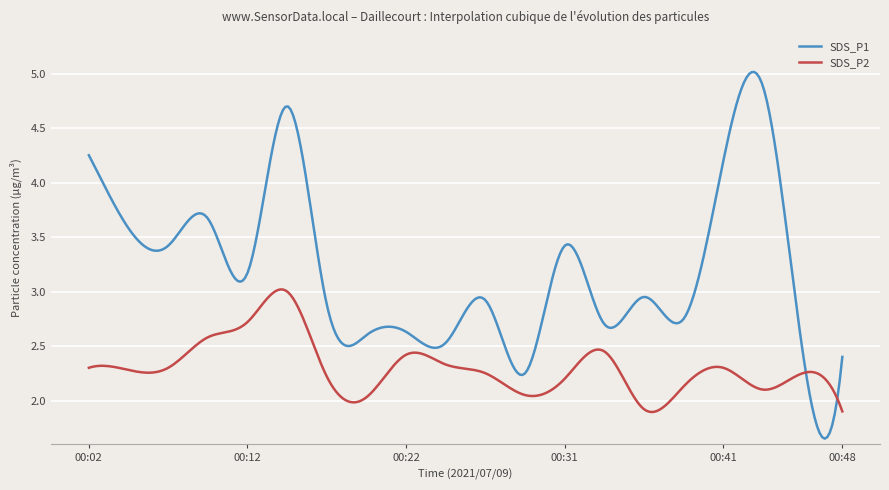

Rank the series by their maximum value, from highest to lowest.

SDS_P1, SDS_P2